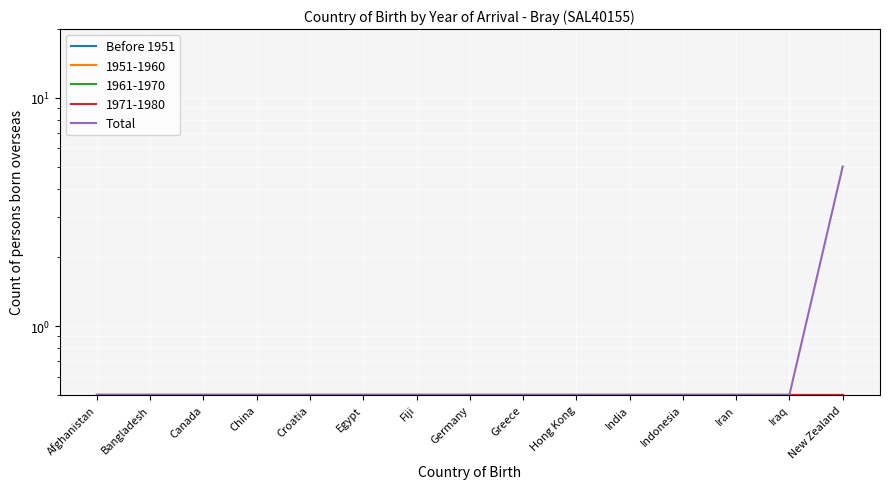

List the series in order of their peak value, highest first.

Total, Before 1951